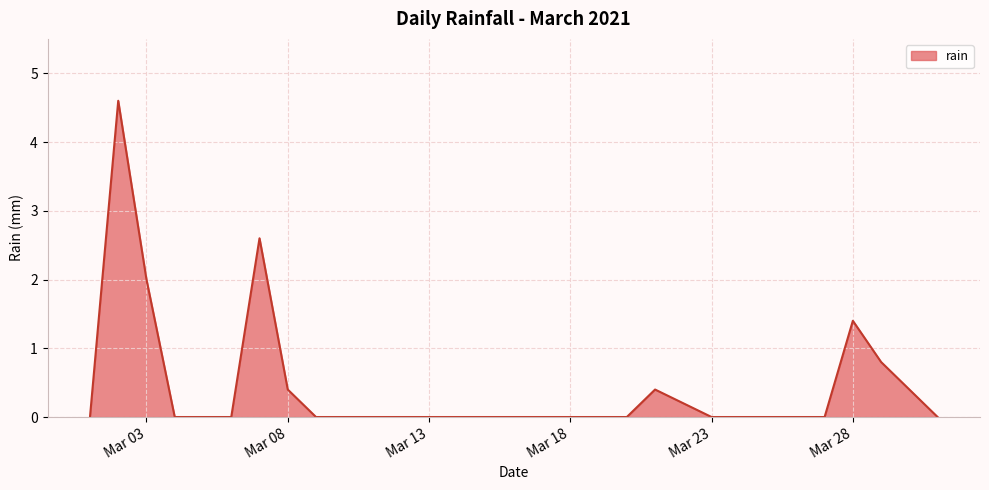

Does the chart have visible grid lines?

Yes